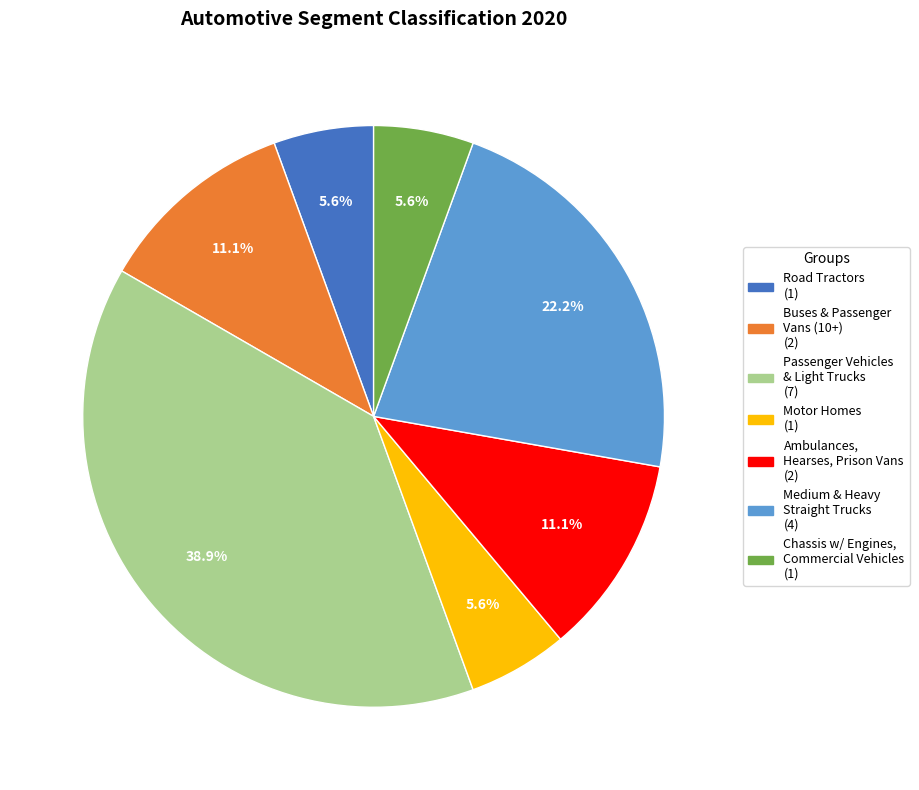

To the nearest percent, what is the difference between the largest and smallest slice percentages?

33%